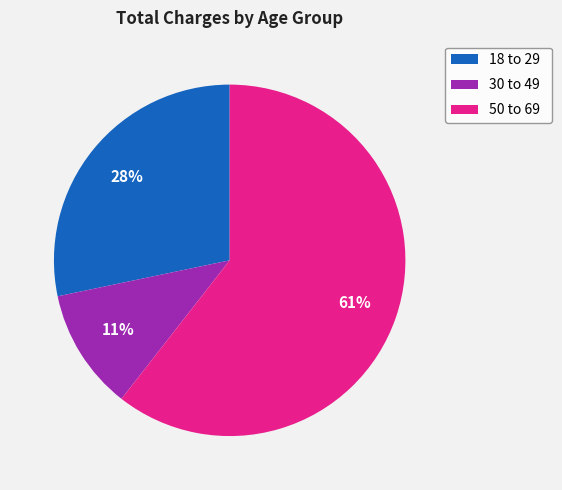

Do 18 to 29 and 30 to 49 together represent more than half of the pie?

No